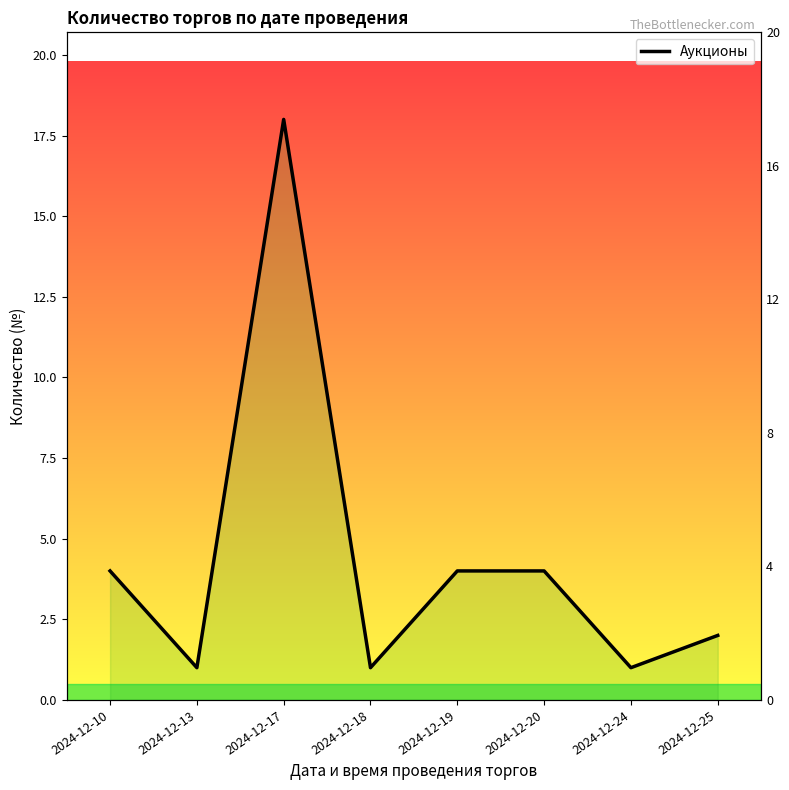

What is the greatest value displayed?

18